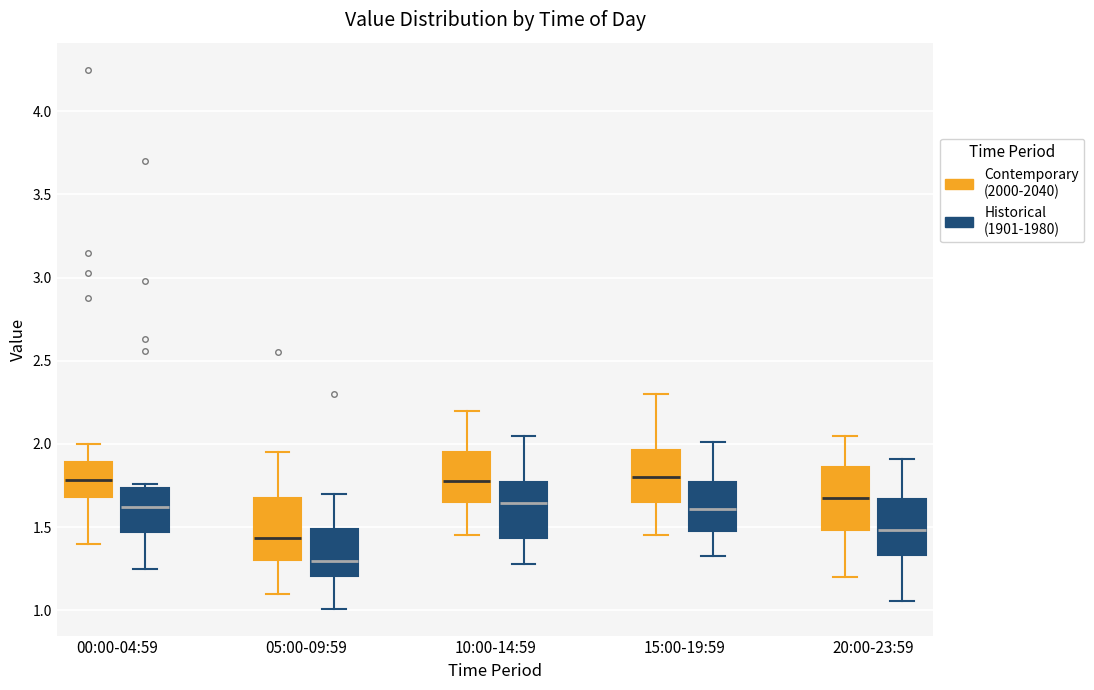

Where does the upper whisker of the box for 10:00-14:59 (Historical (1901-1980)) end on the y-axis? The values are not printed on the chart, so give them approximately, as read against the axis.

2.05